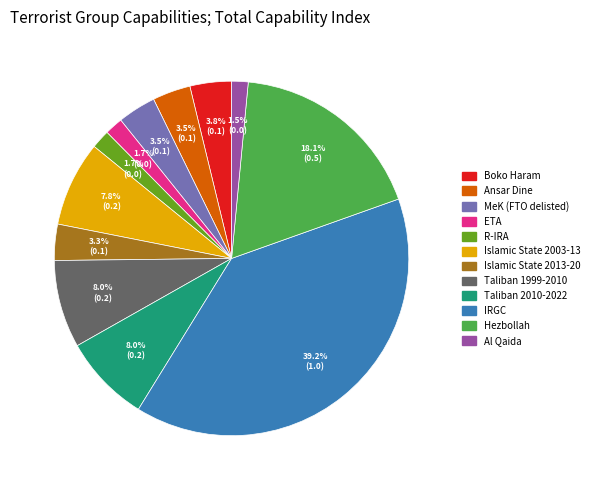

To the nearest percent, what is the difference between the Taliban 1999-2010 and R-IRA slice percentages?

6%